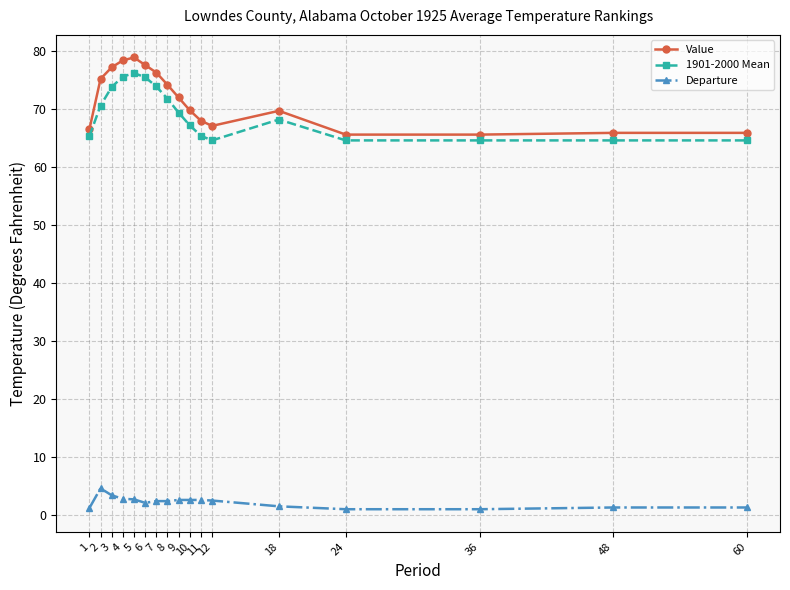

Is this an area chart (filled region under the line)?

No